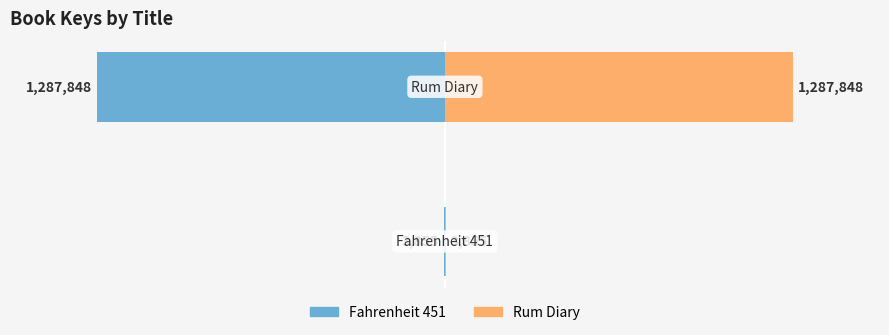

Is it true that Fahrenheit 451 equals -38.2 at −60?

False